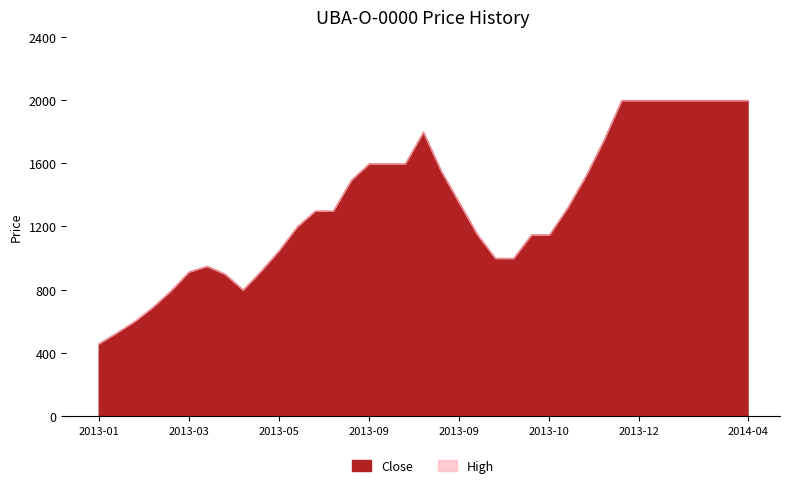

At which label does High first exceed 1300?

2013-08-23